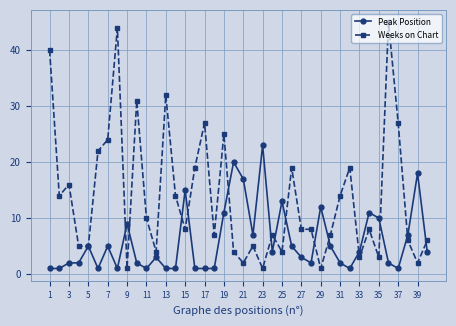

How many lines are shown in the chart?

2